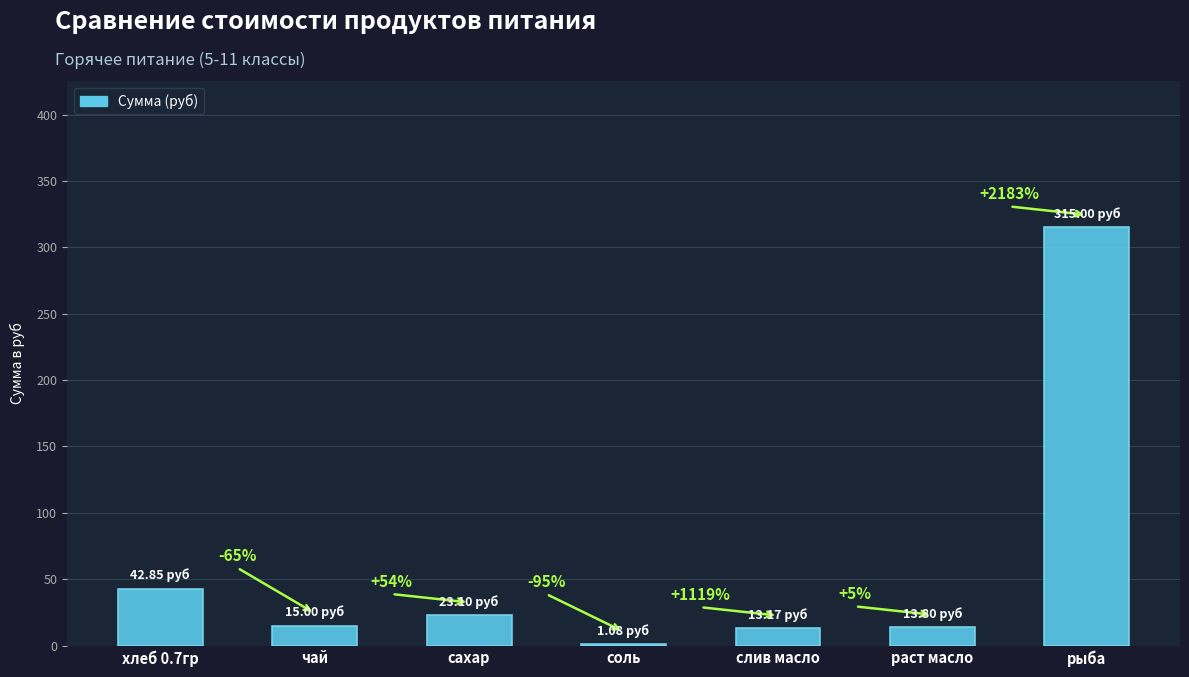

What is the maximum value shown in the chart?

315.0